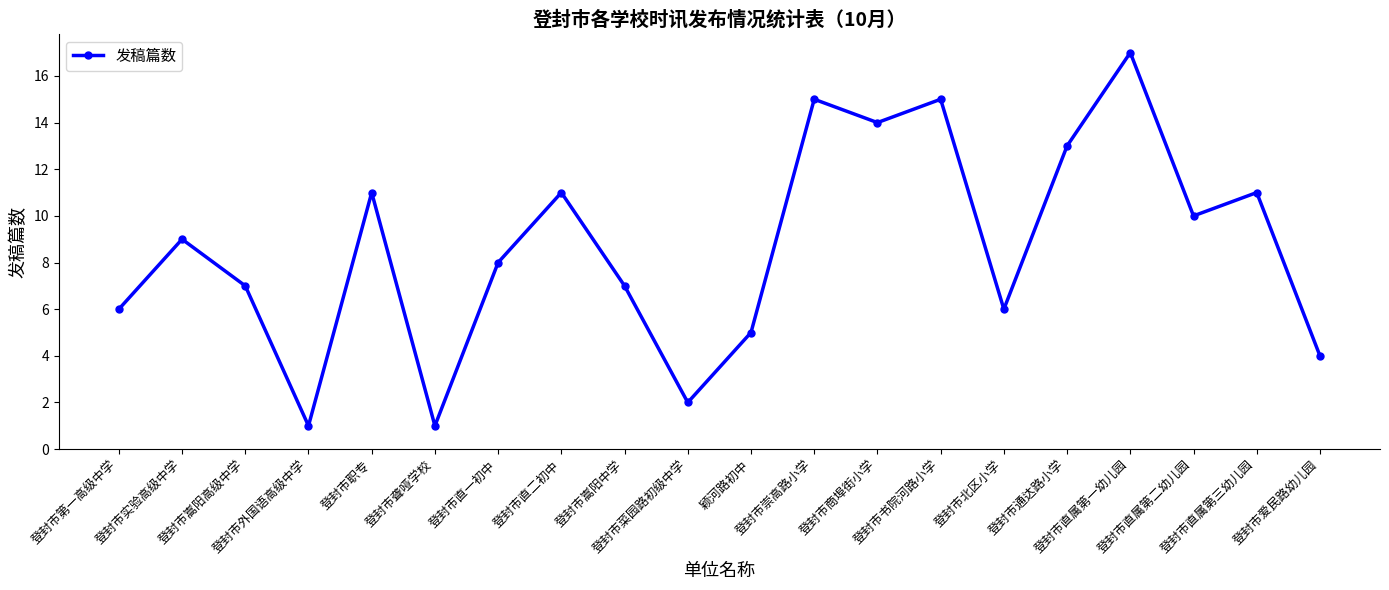

Reading left to right, transcribe all the data shown in this chart.

6	9	7	1	11	1	8	11	7	2	5	15	14	15	6	13	17	10	11	4